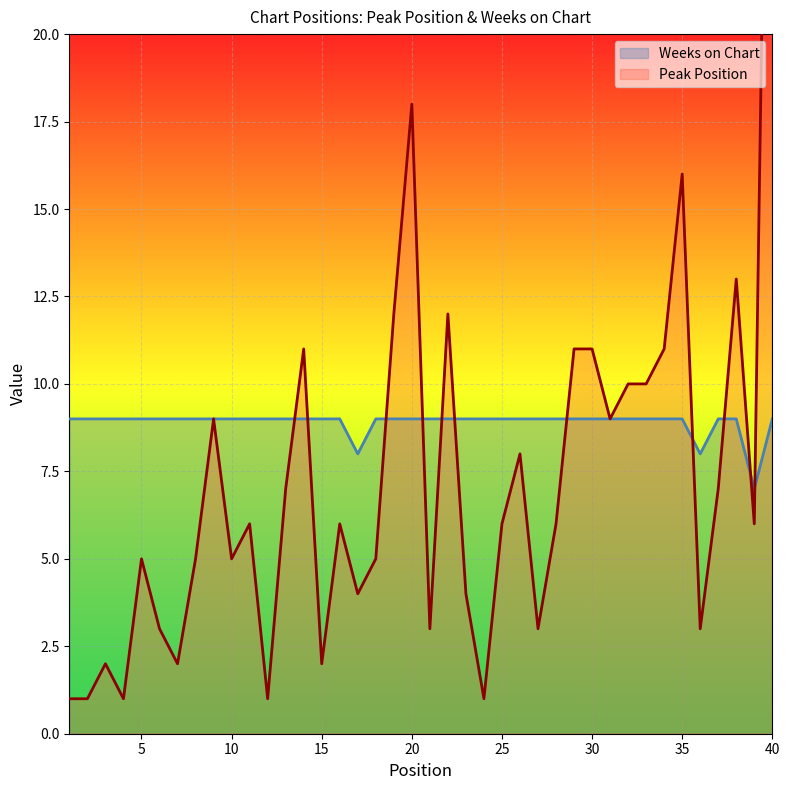

What is the difference between the maximum and second lowest values in the Peak Position series?

39